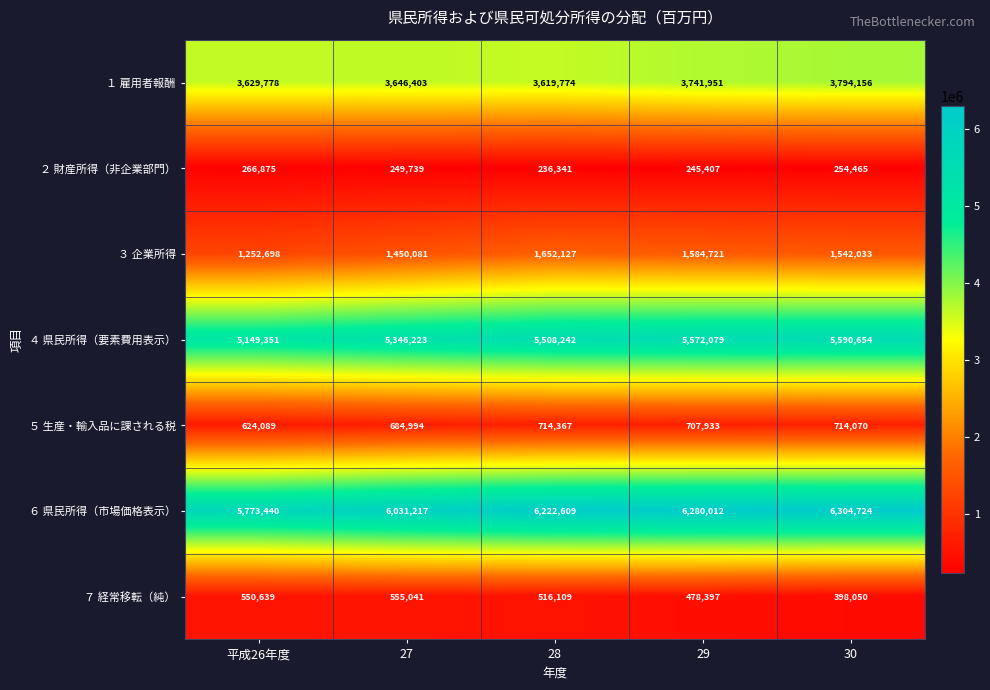

The value of ５ 生産・輸入品に課される税 at 30 is 714070. True or false?

True